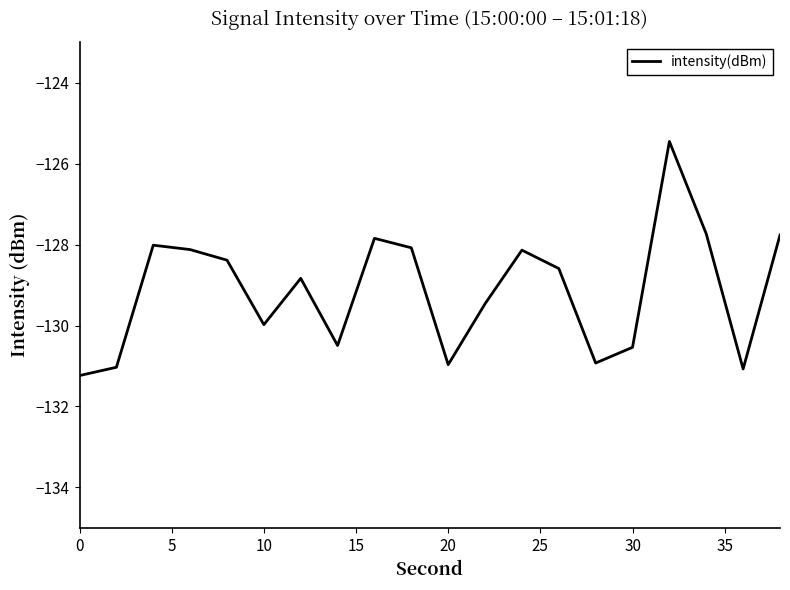

Is this an area chart (filled region under the line)?

No